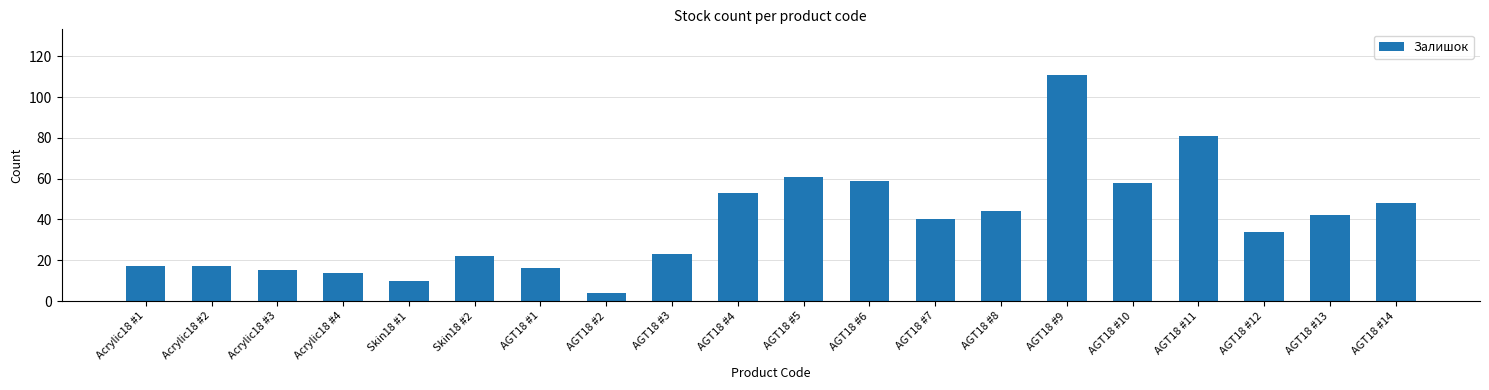

Count the number of data series in this chart.

1